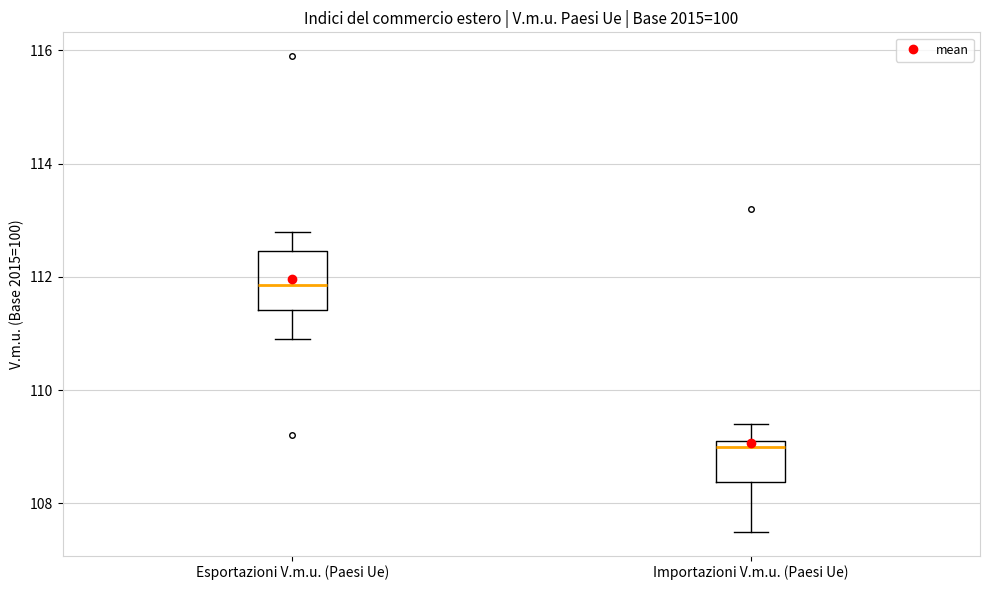

Which box has the highest median line?

Esportazioni V.m.u. (Paesi Ue)